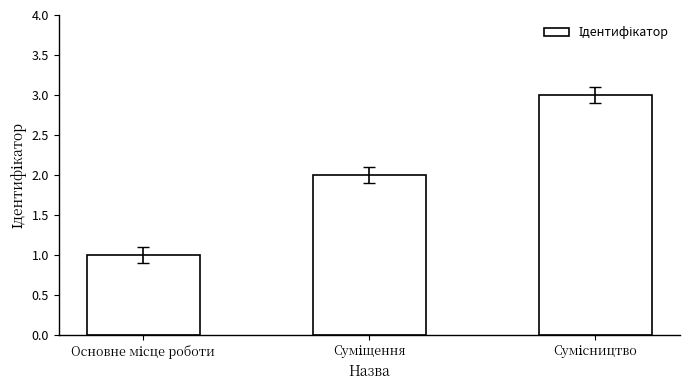

What is the difference between the maximum and second lowest values?

1